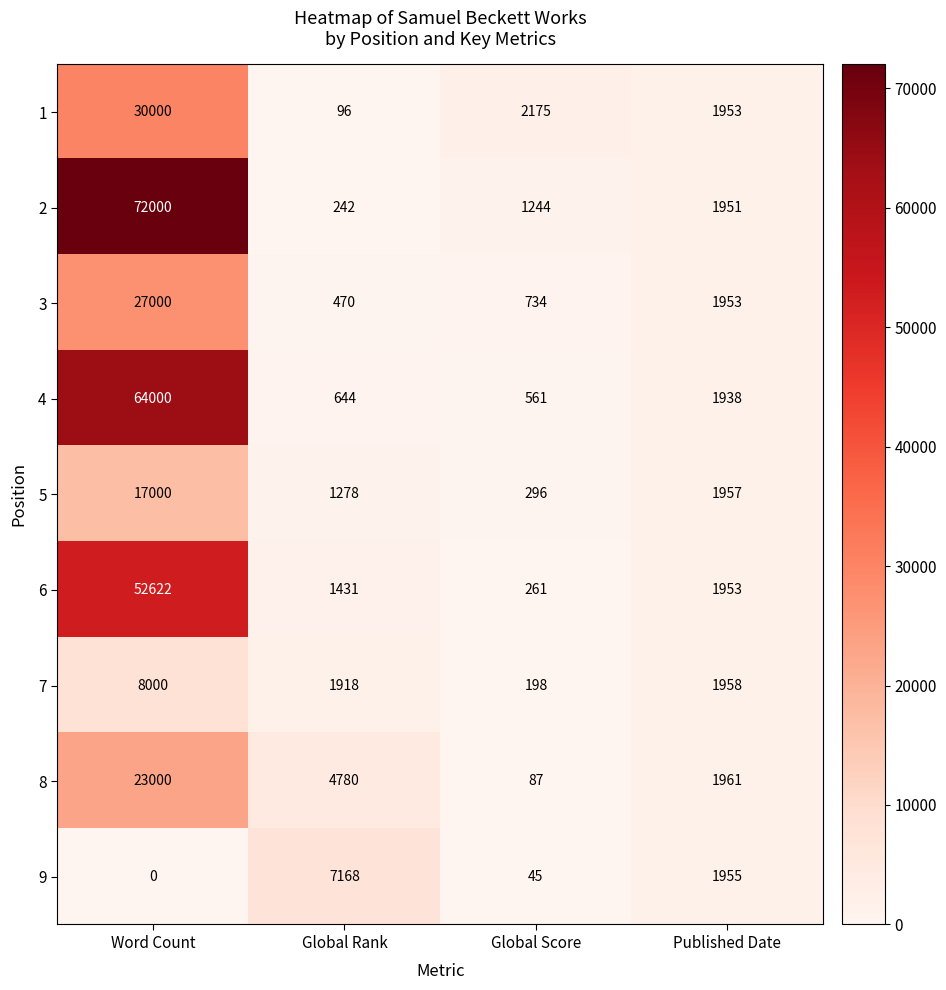

What is the difference between the highest and lowest values at Global Rank?

7072